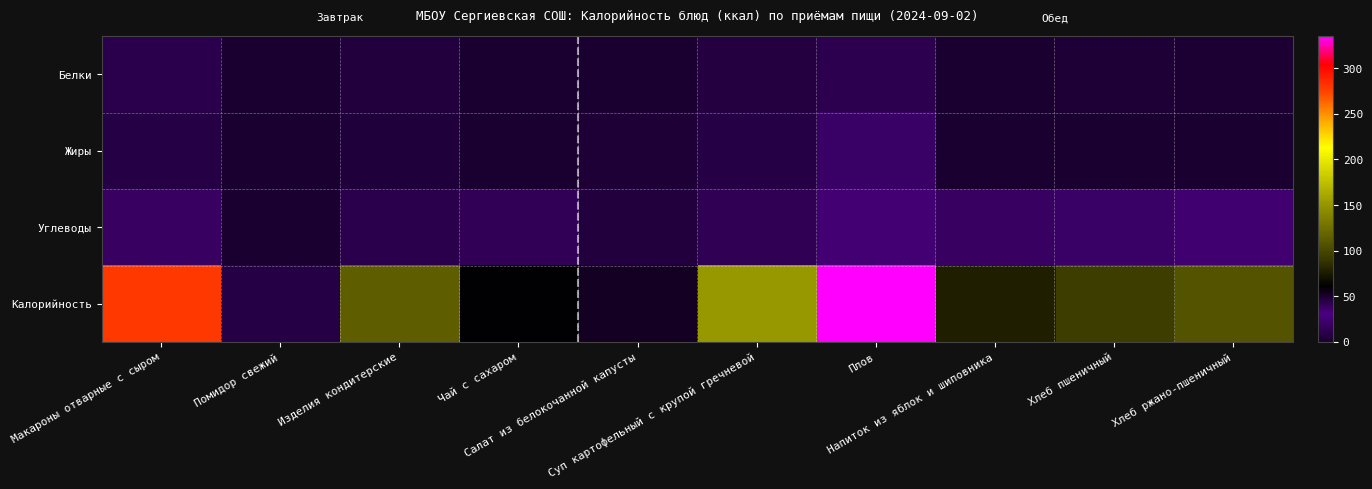

How many data points does each series have?

10